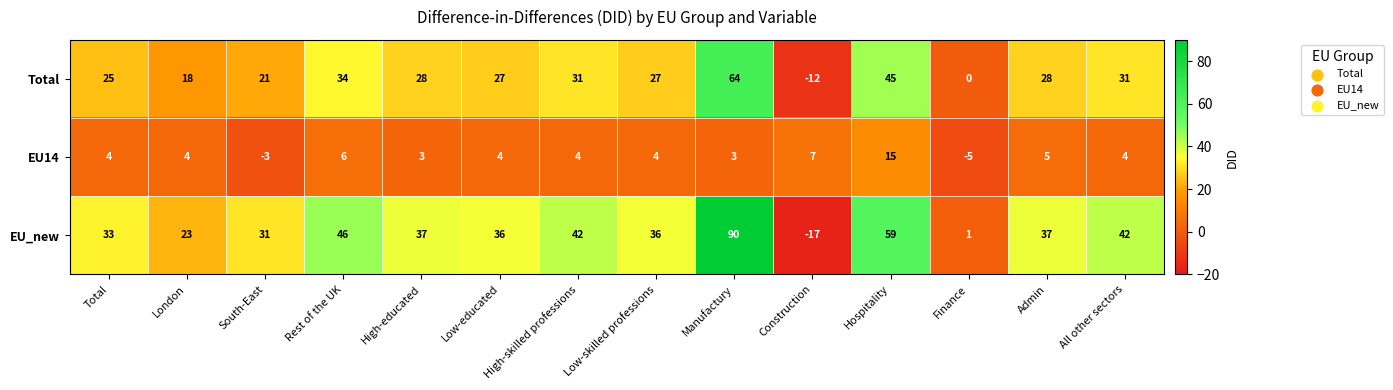

What is the average value of the EU14 series?

4